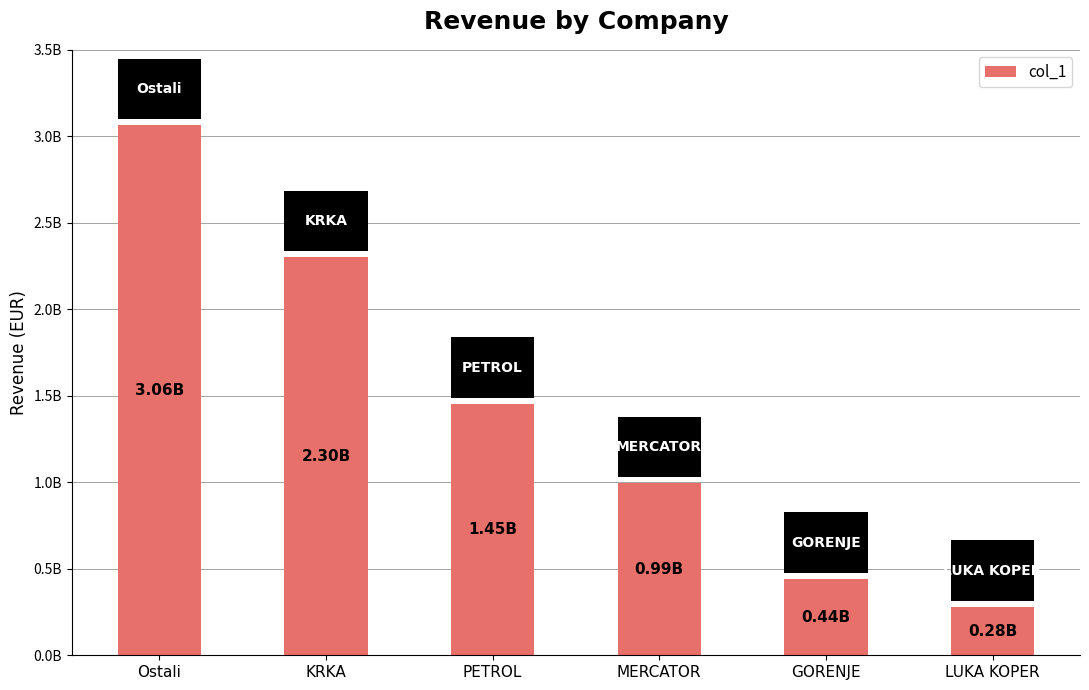

Read the value at LUKA KOPER.

279684874.7